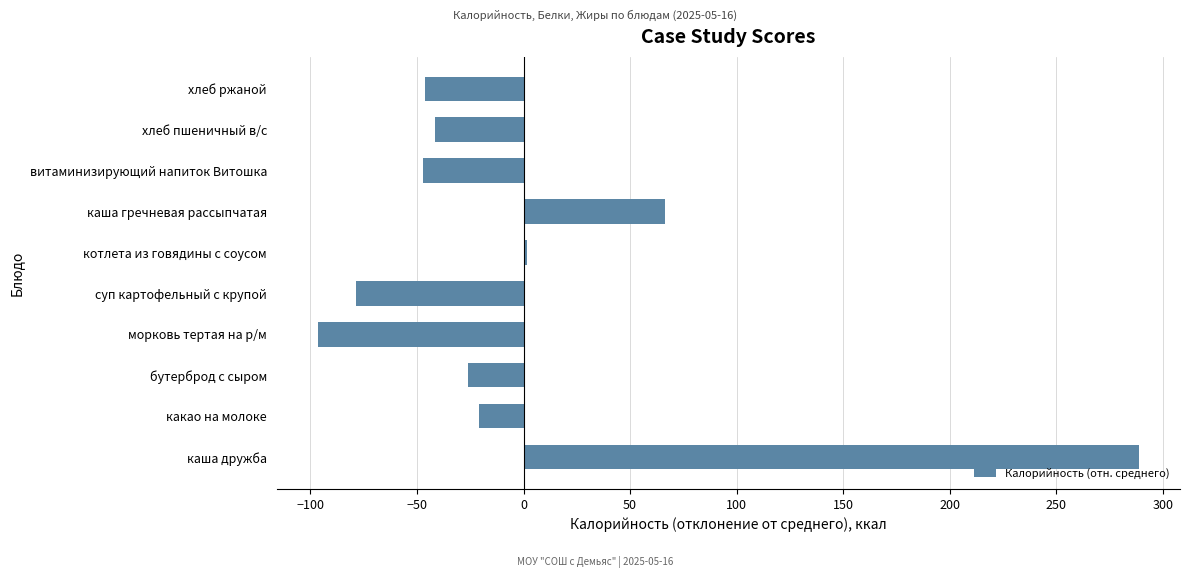

The value at витаминизирующий напиток Витошка is -47.1. True or false?

True